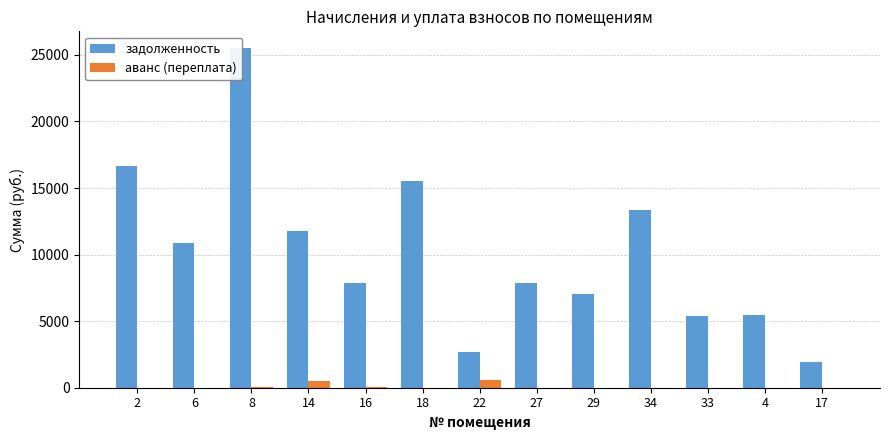

Which category has the lowest value across all series?

18